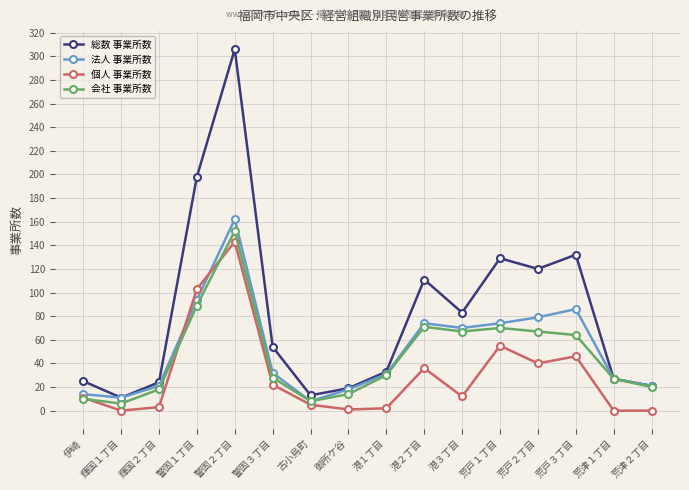

What is the label of the 9th point from the left?

港１丁目